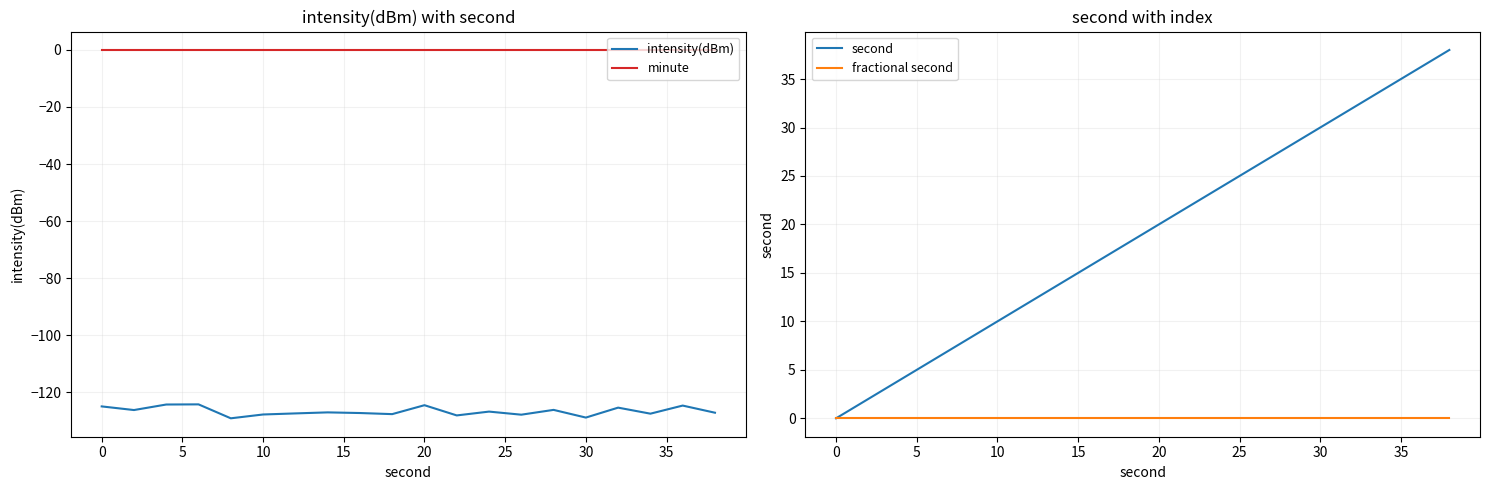

How many lines are shown in the chart?

4